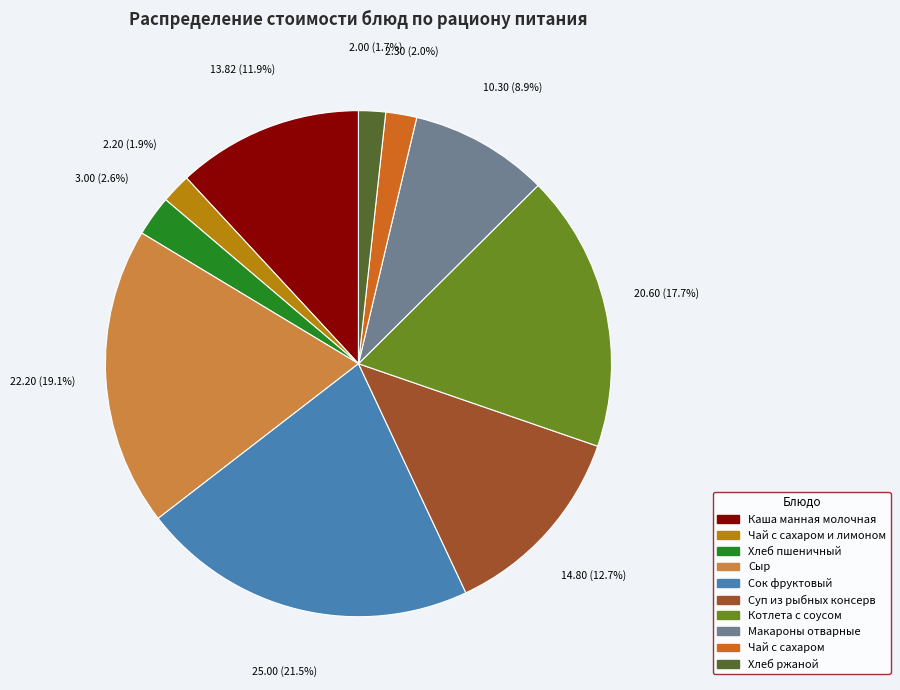

Which category has the biggest portion of the pie?

Сок фруктовый